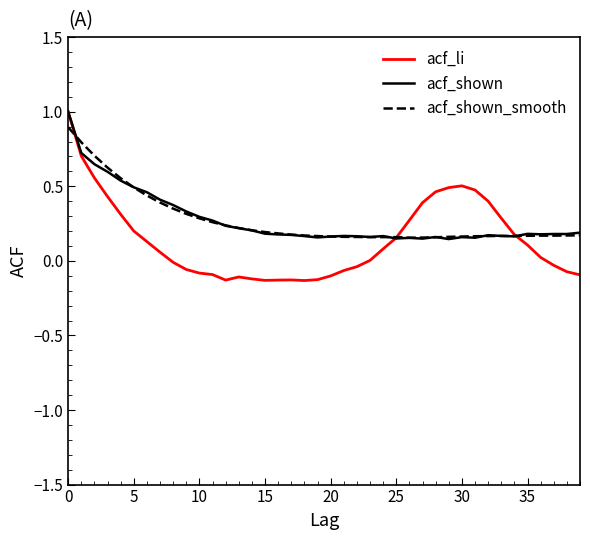

Which series has the largest range (max minus min)?

acf_li